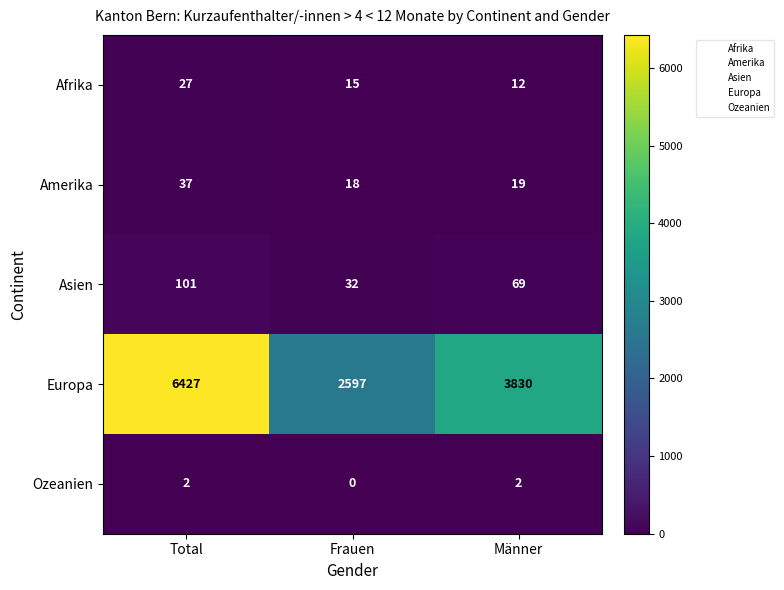

Which series has the largest range (max minus min)?

Europa